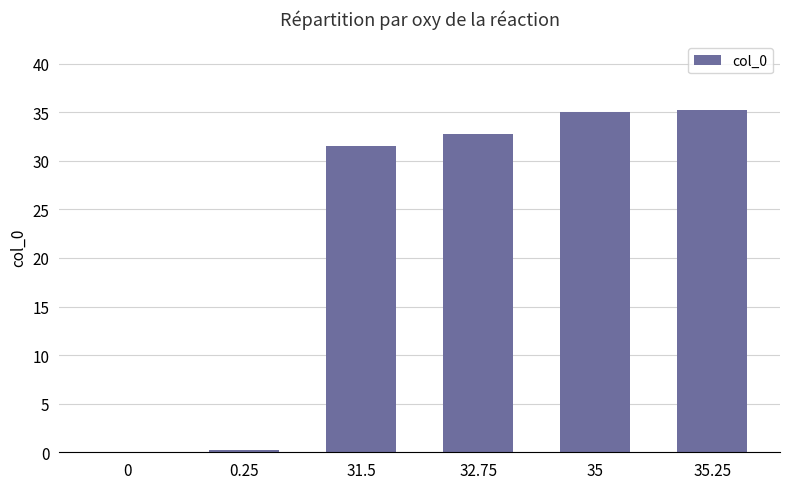

Is it true that the value at 32.75 is 32.8?

True